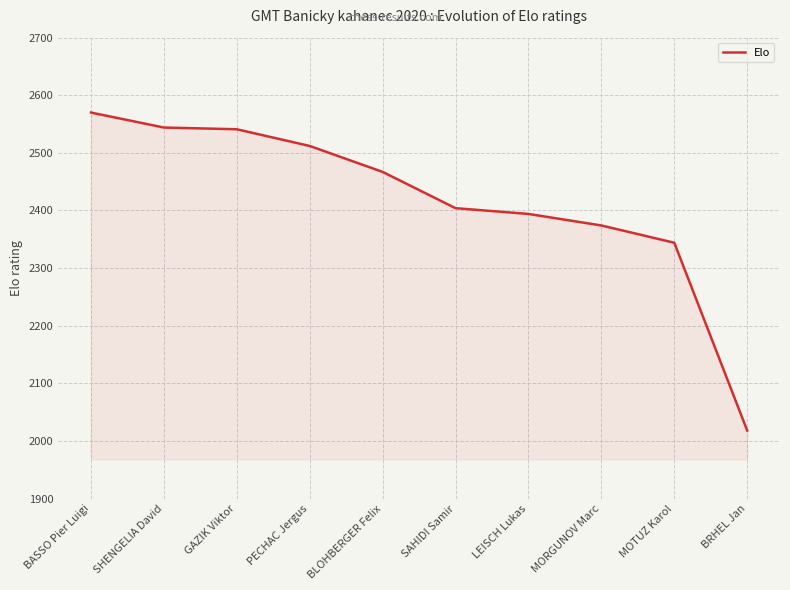

Which label corresponds to the smallest value in the chart?

BRHEL Jan